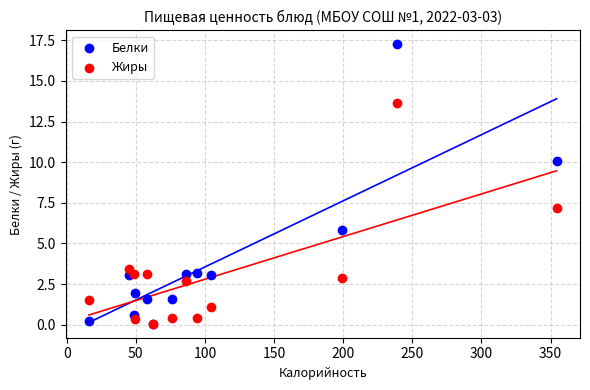

In the Белки series, what Y value is closest to 8?

10.1